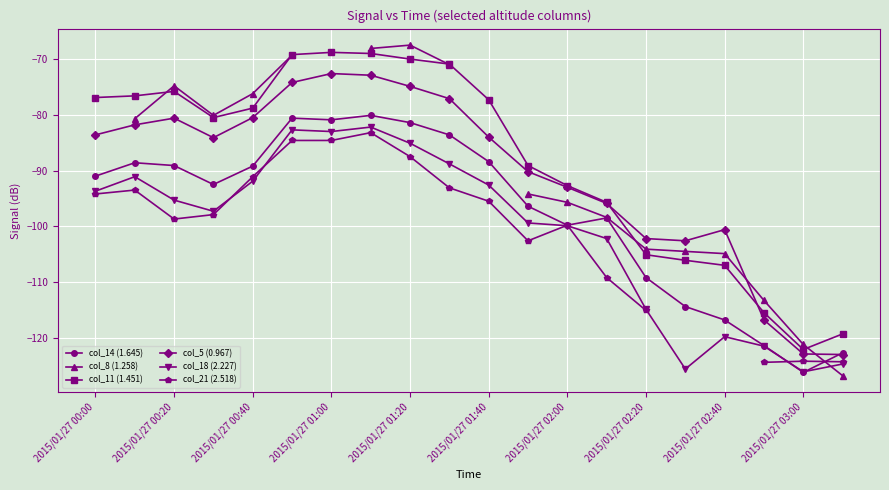

True or false: col_5 (0.967) and col_18 (2.227) intersect in this chart.

False